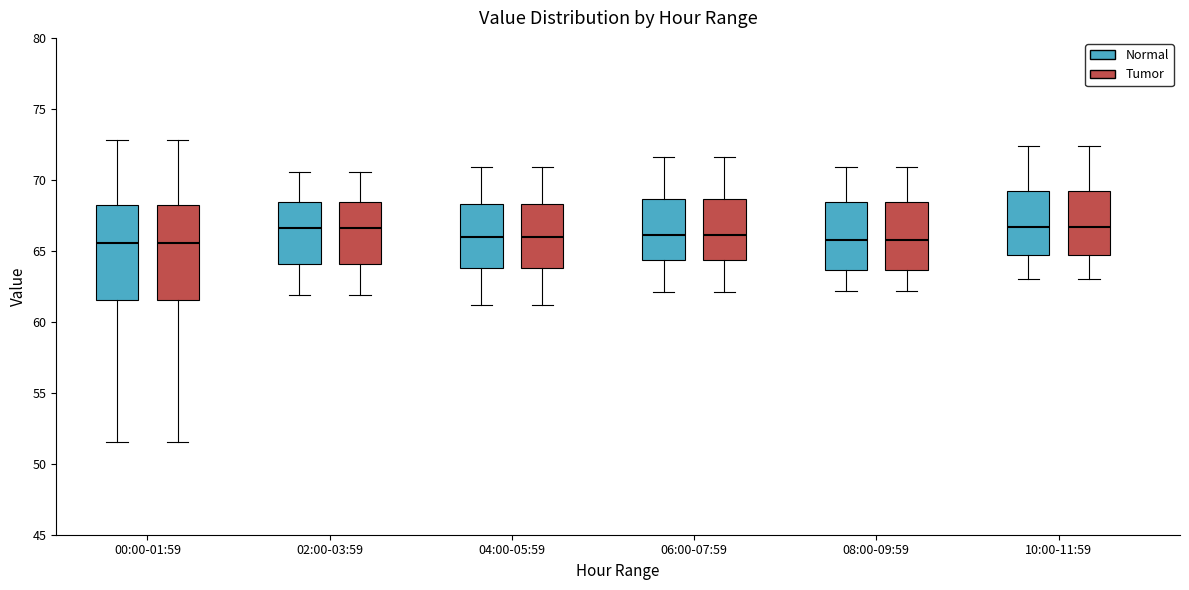

Reading left to right, read every box against the y-axis: the position of its median line, the range the box covers, and the ends of its whiskers. The values are not printed on the chart, so give them approximately, as read against the axis.

00:00-01:59 (Normal): median 65.5, box 61.5 to 68.0, whiskers 51.5 to 73.0
00:00-01:59 (Tumor): median 65.5, box 61.5 to 68.0, whiskers 51.5 to 73.0
02:00-03:59 (Normal): median 66.5, box 64.0 to 68.5, whiskers 62.0 to 70.5
02:00-03:59 (Tumor): median 66.5, box 64.0 to 68.5, whiskers 62.0 to 70.5
04:00-05:59 (Normal): median 66.0, box 64.0 to 68.5, whiskers 61.0 to 71.0
04:00-05:59 (Tumor): median 66.0, box 64.0 to 68.5, whiskers 61.0 to 71.0
06:00-07:59 (Normal): median 66.0, box 64.5 to 68.5, whiskers 62.0 to 71.5
06:00-07:59 (Tumor): median 66.0, box 64.5 to 68.5, whiskers 62.0 to 71.5
08:00-09:59 (Normal): median 66.0, box 63.5 to 68.5, whiskers 62.0 to 71.0
08:00-09:59 (Tumor): median 66.0, box 63.5 to 68.5, whiskers 62.0 to 71.0
10:00-11:59 (Normal): median 66.5, box 64.5 to 69.0, whiskers 63.0 to 72.5
10:00-11:59 (Tumor): median 66.5, box 64.5 to 69.0, whiskers 63.0 to 72.5